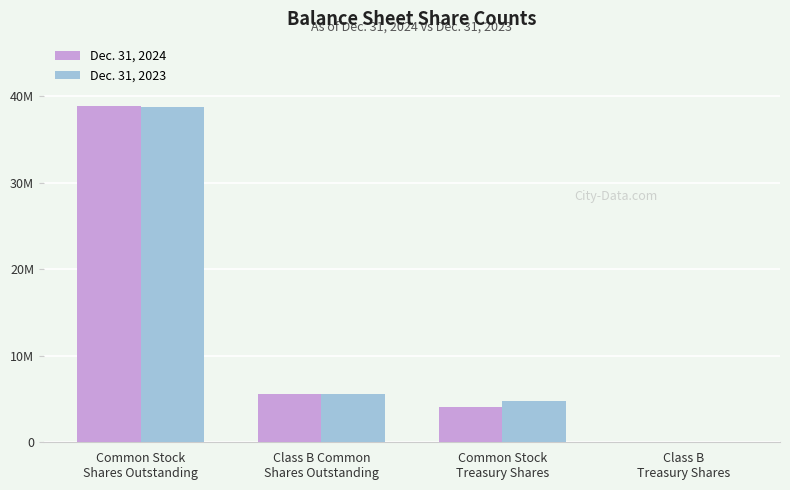

Are the bars horizontal?

No